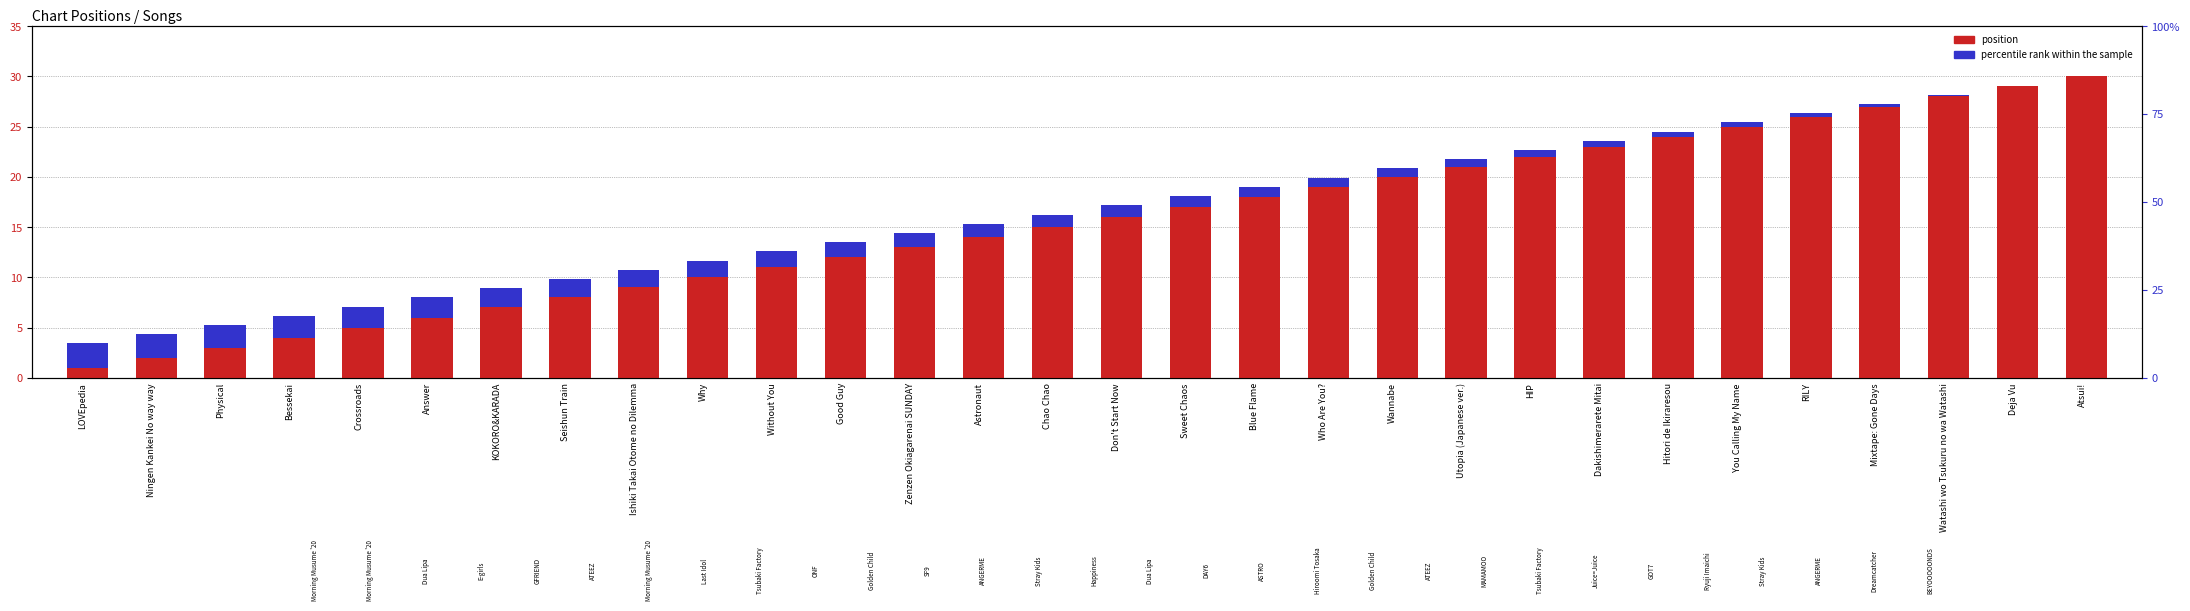

Reading left to right, transcribe all the data shown in this chart.

position: 1.0	2.0	3.0	4.0	5.0	6.0	7.0	8.0	9.0	10.0	11.0	12.0	13.0	14.0	15.0	16.0	17.0	18.0	19.0	20.0	21.0	22.0	23.0	24.0	25.0	26.0	27.0	28.0	29.0	30.0
percentile rank within the sample: 2.4	2.3	2.2	2.2	2.1	2.0	1.9	1.8	1.8	1.7	1.6	1.5	1.4	1.3	1.2	1.2	1.1	1.0	0.9	0.8	0.8	0.7	0.6	0.5	0.4	0.3	0.2	0.2	0.1	0.0